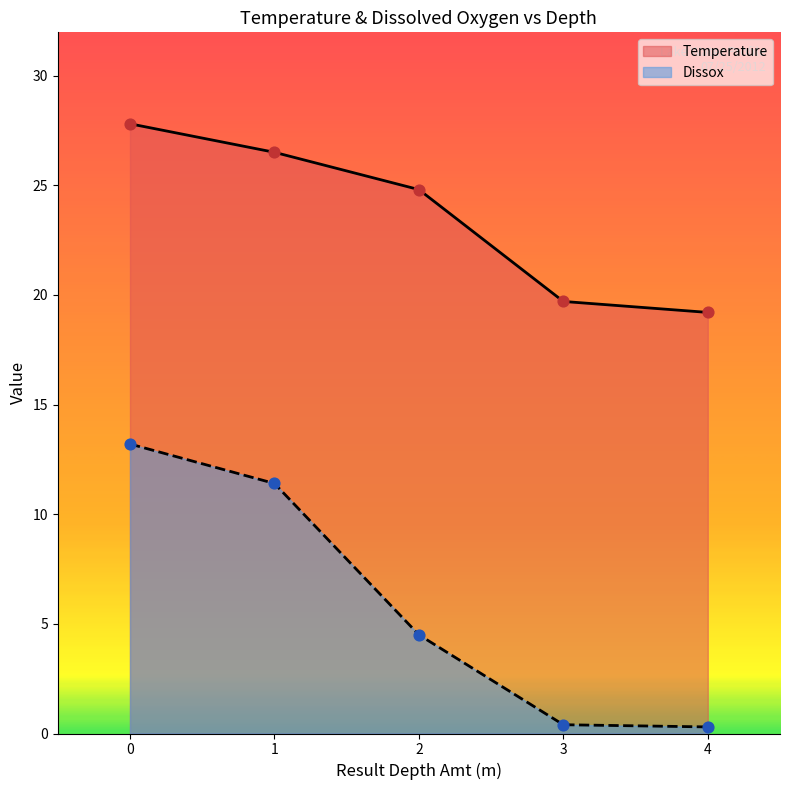

At how many categories does at least one series exceed 12?

5